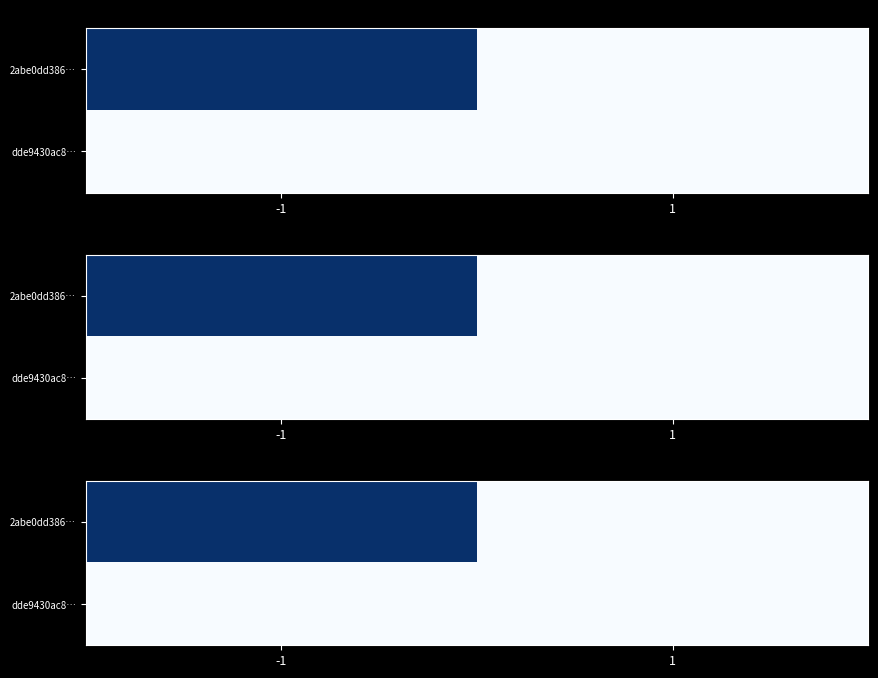

Which category has the highest value in the dde9430ac8… series?

-1